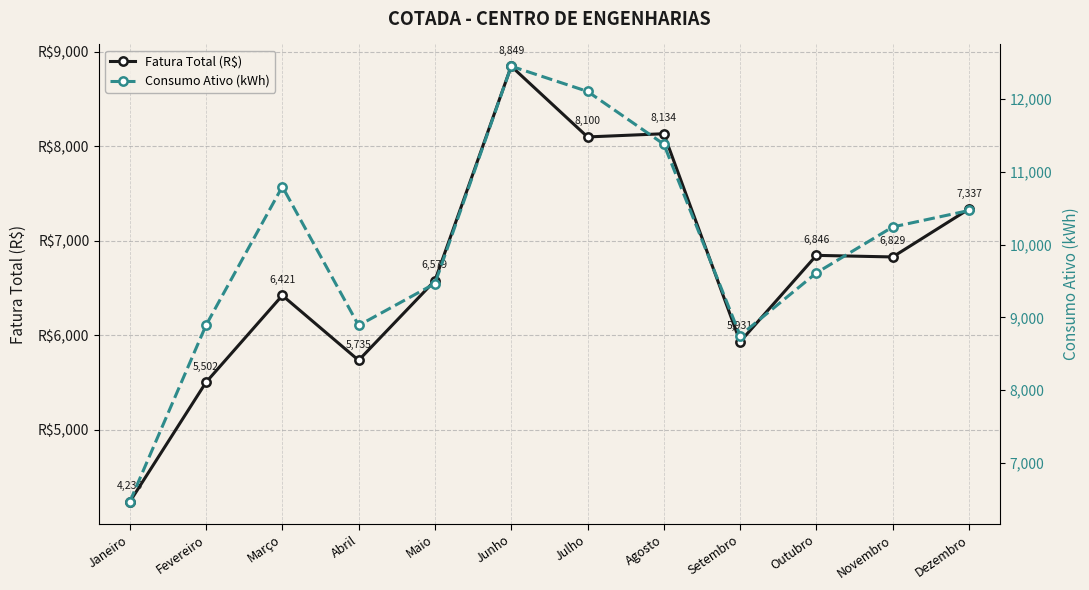

In Consumo Ativo (kWh), how many points are lower than both neighbors (excluding endpoints)?

2